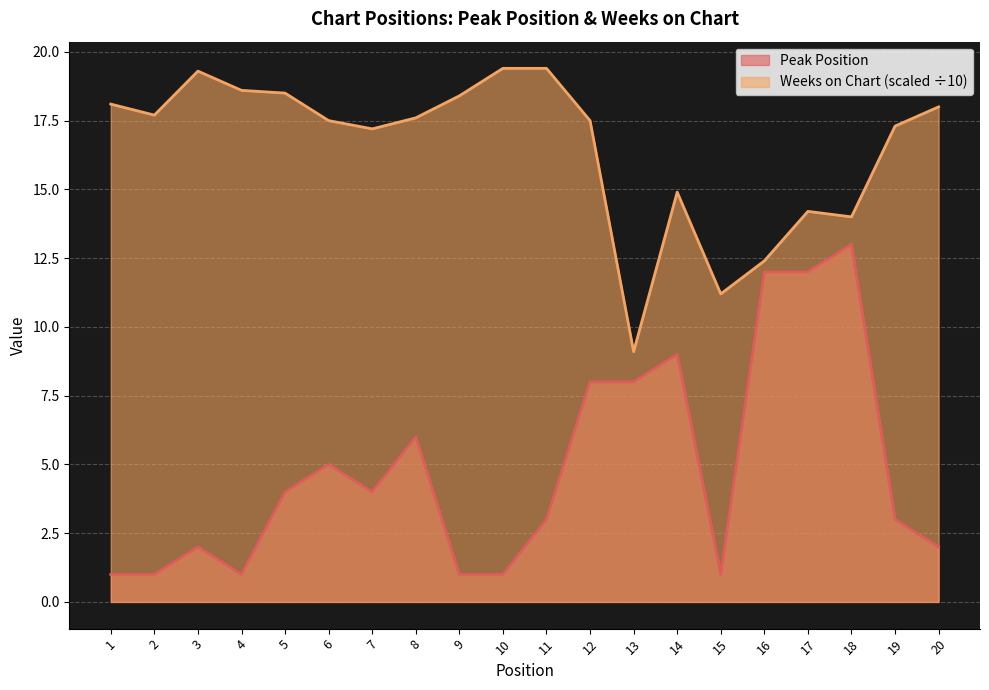

The Weeks on Chart series shows 11.2 at 15. True or false?

True